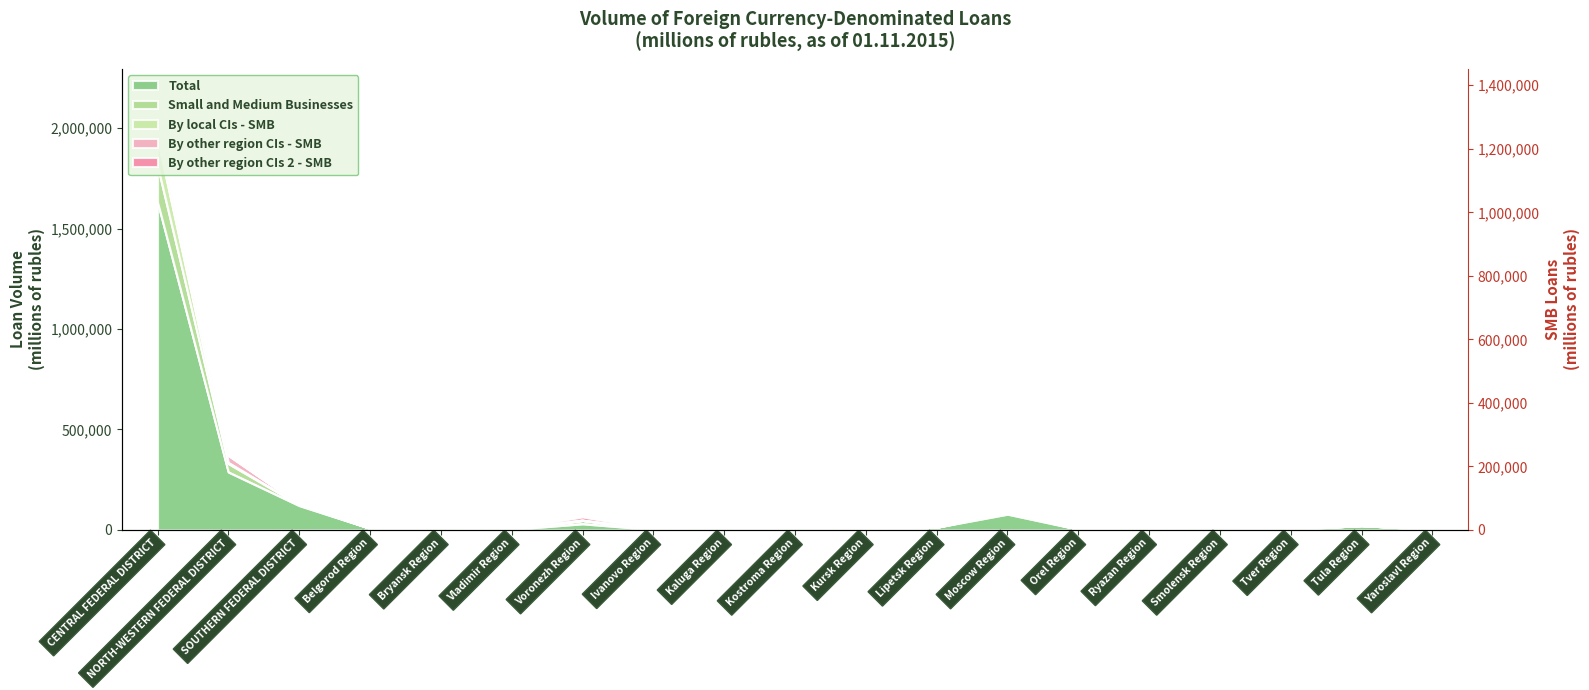

What is the label of the 11th point from the left?

Kursk Region